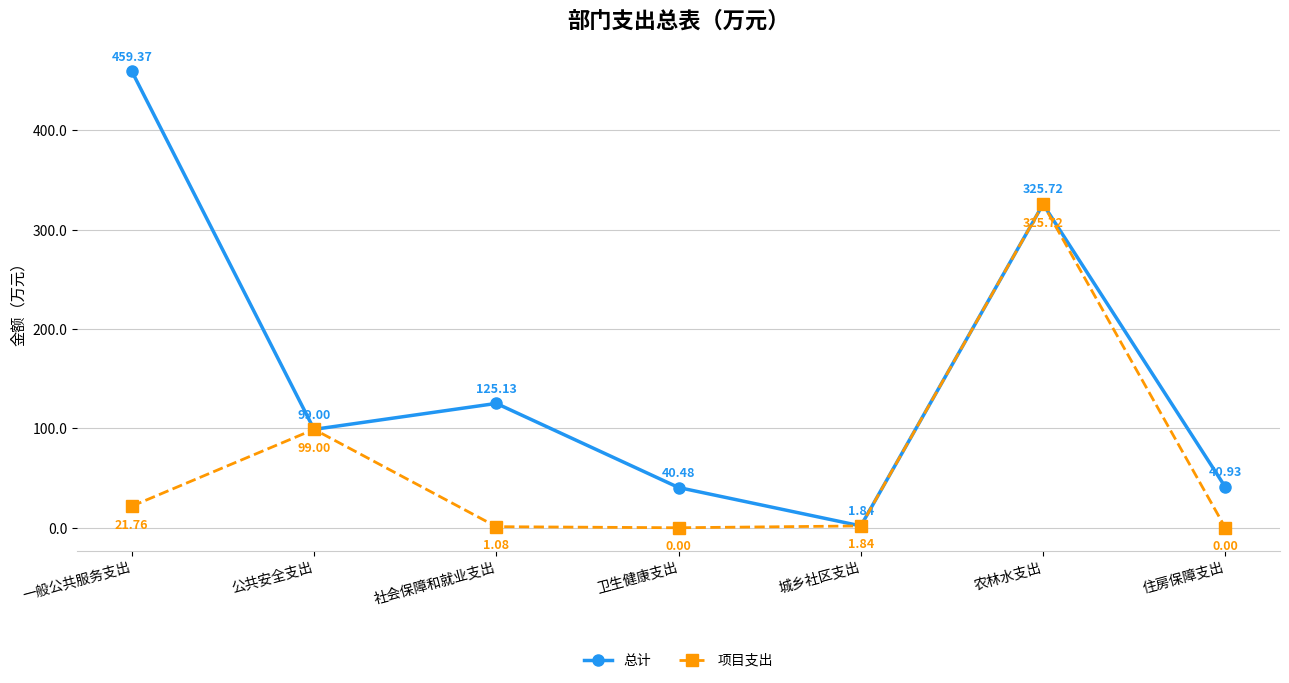

Where is the first local maximum for 总计?

社会保障和就业支出